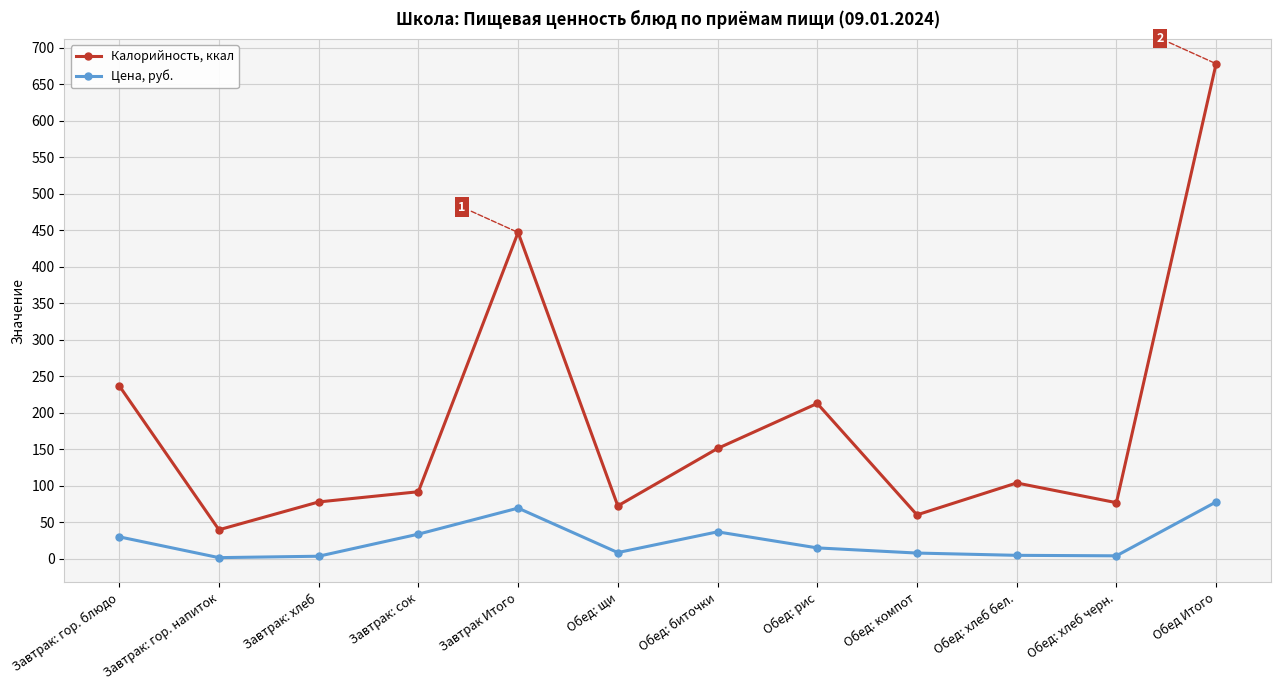

What is the sum of all Цена, руб. values?

295.2